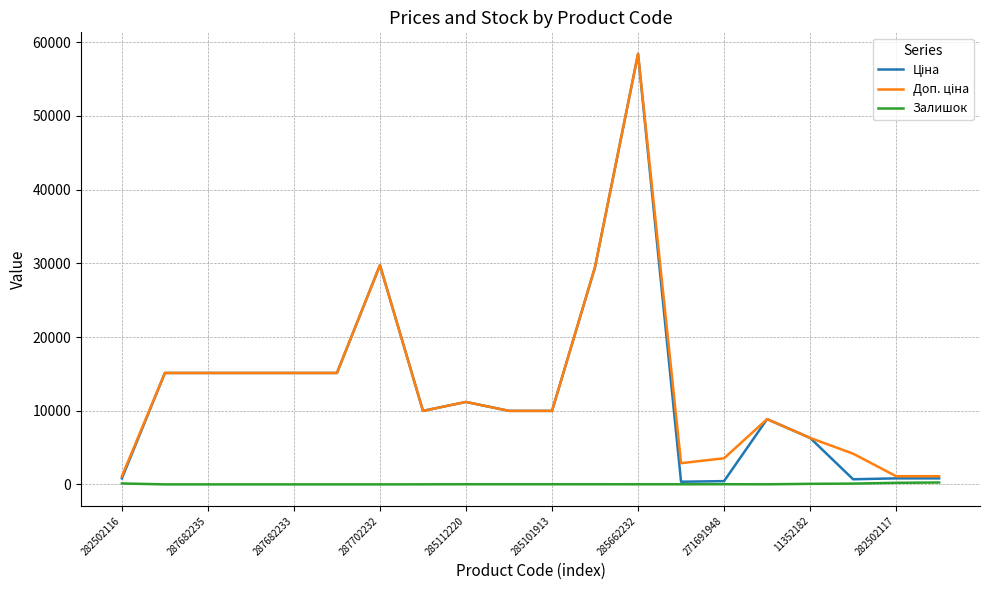

What is the greatest value displayed?

58426.5